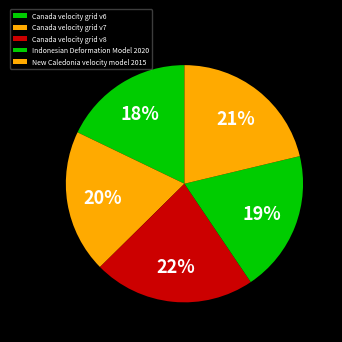

To the nearest percent, what is the difference between the largest and smallest slice percentages?

4%